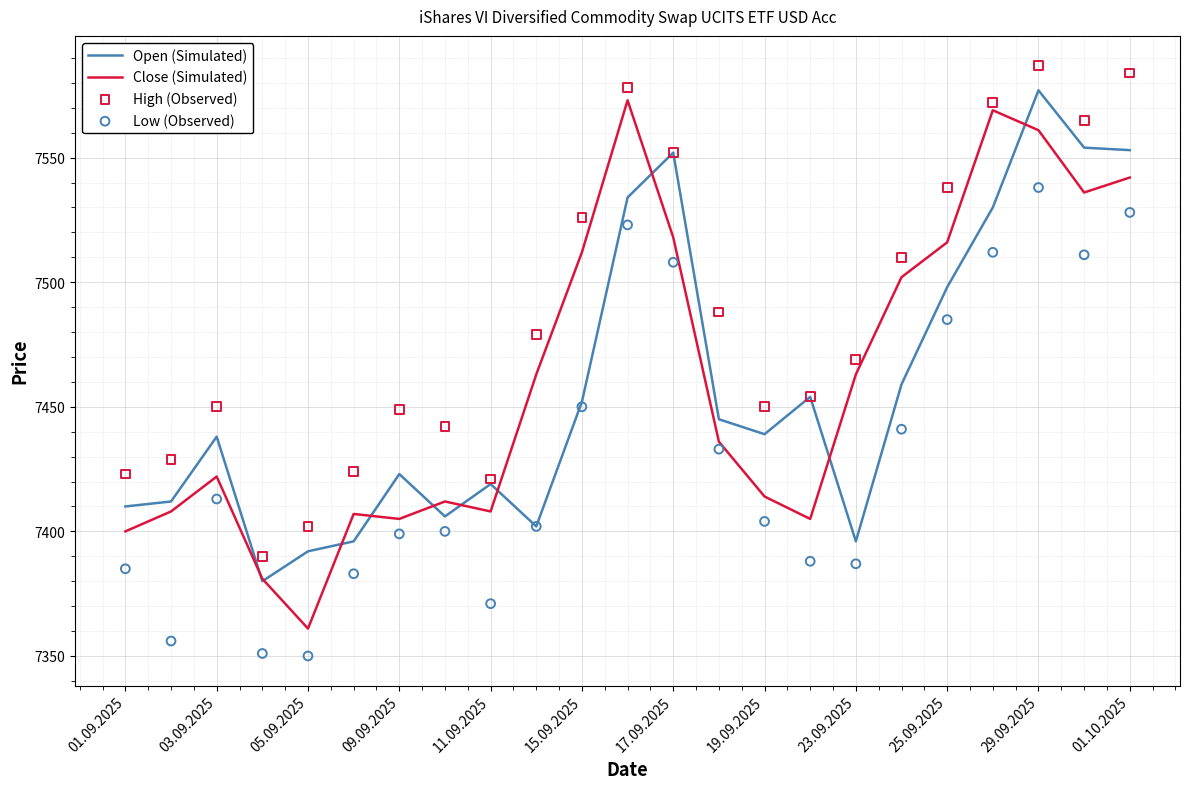

Which category has the lowest value in the Close (Simulated) series?

05.09.2025